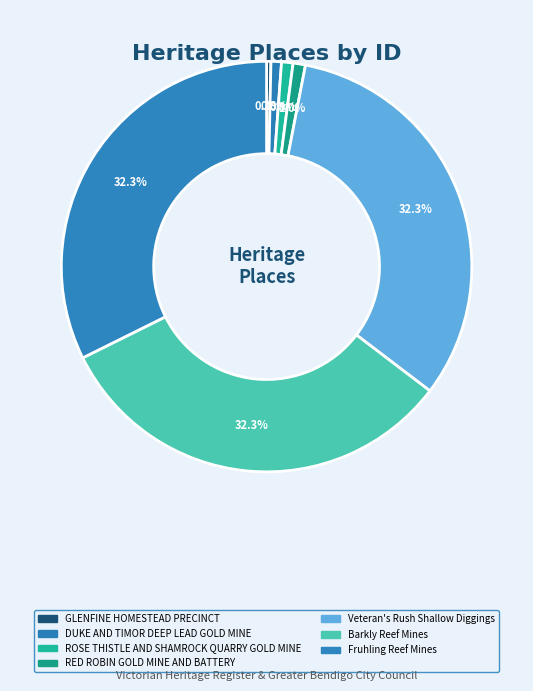

Is there a majority slice in this chart?

No